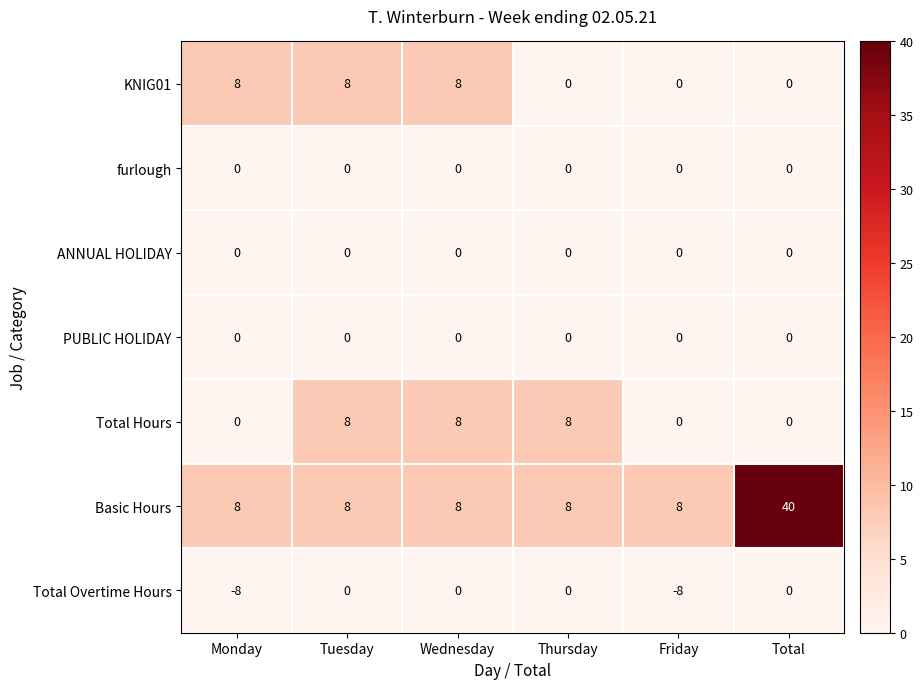

How many values in Total Hours are above zero?

3